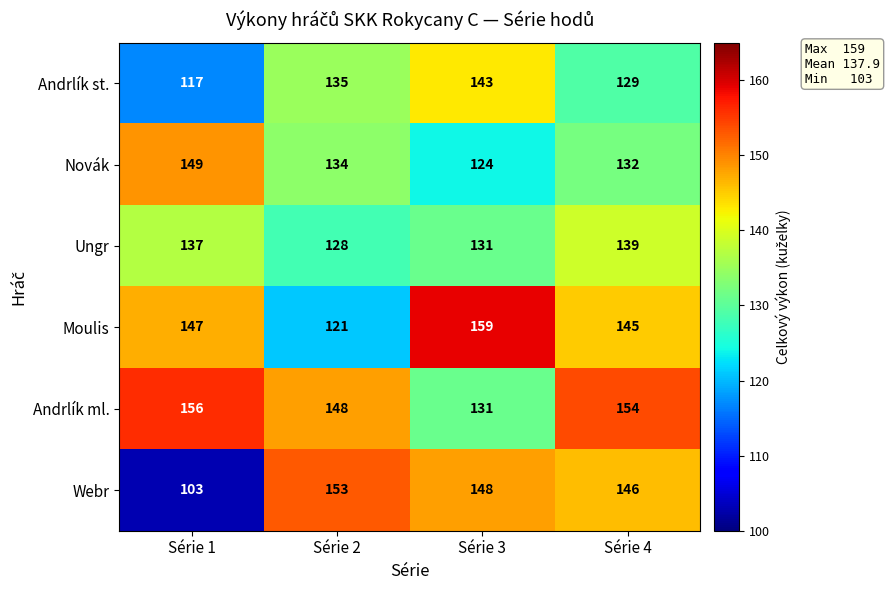

What is the average value of the Moulis series?

143